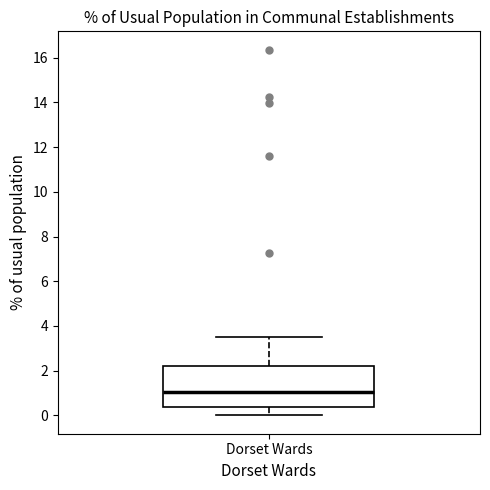

Transcribe this box plot: give where the median line is, the range the box spans, and where the two whiskers end, as read against the y-axis. The values are not printed on the chart, so give them approximately, as read against the axis.

median 1.0, box 0.4 to 2.2, whiskers 0.0 to 3.6